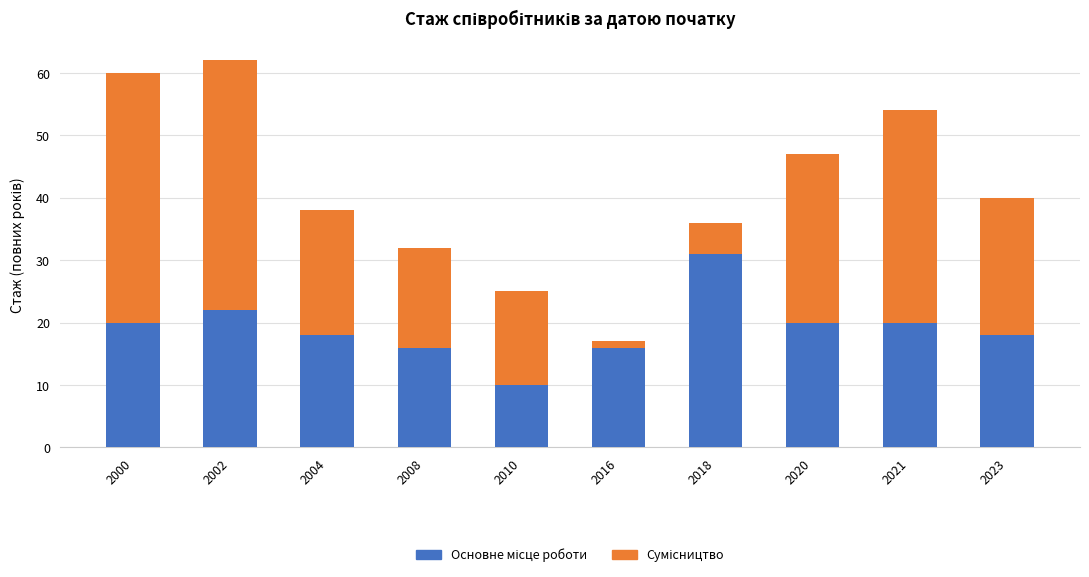

What is the total value across all series at 2021?

54